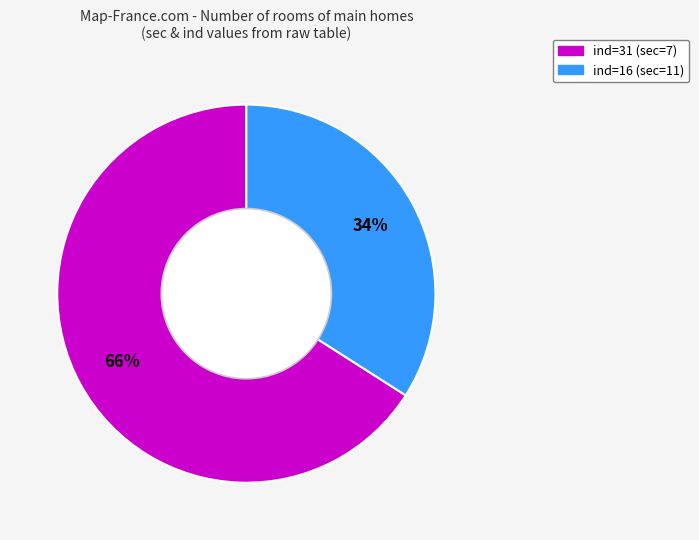

Is there any slice that represents more than half of the pie?

Yes